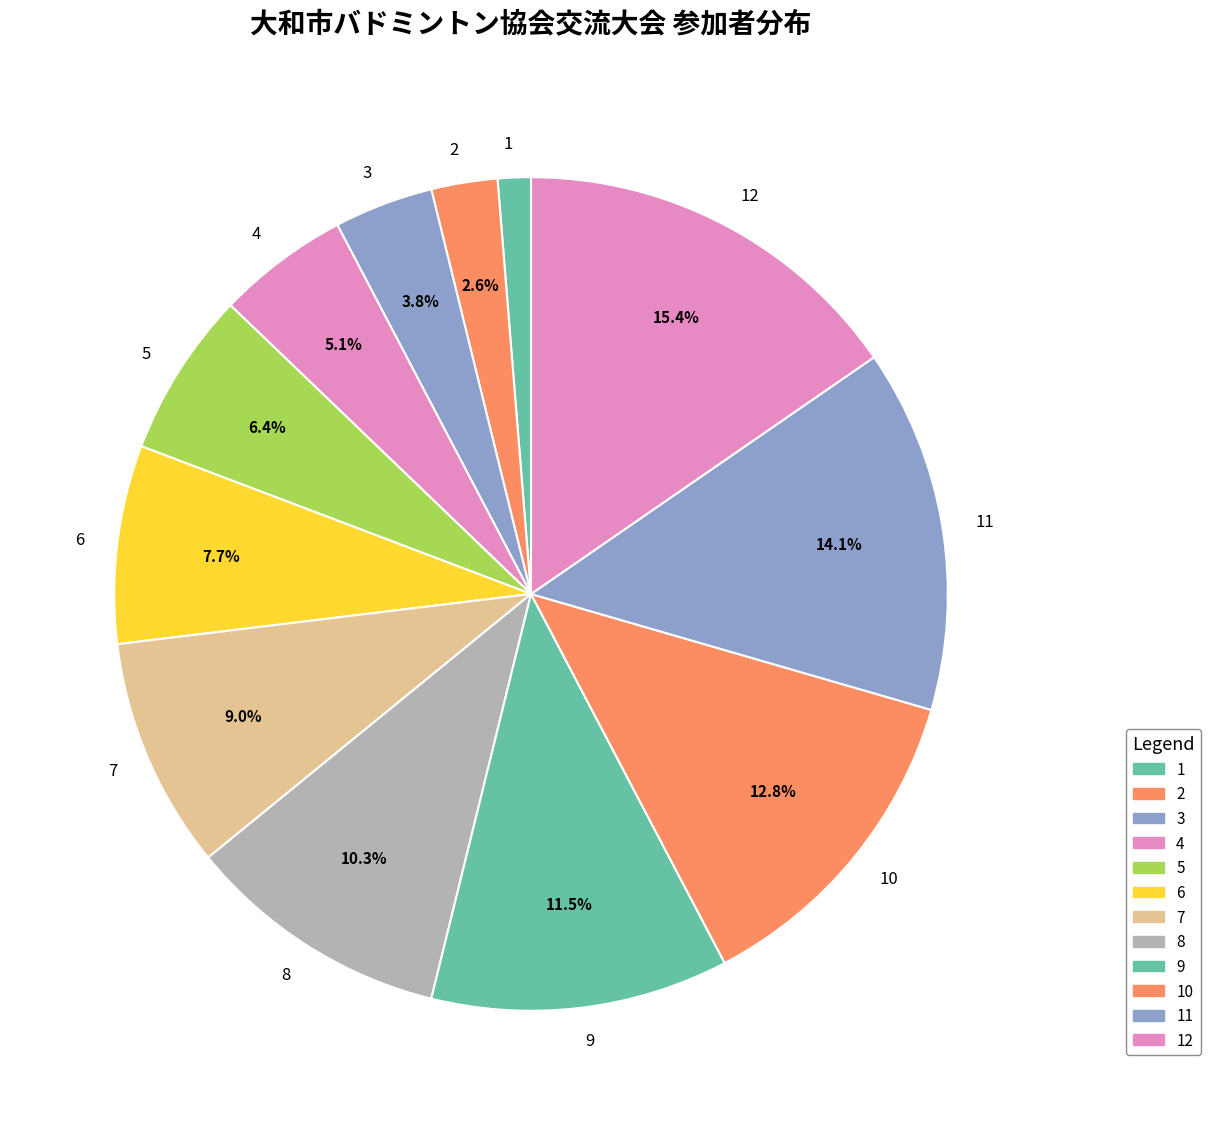

What is the largest slice in the pie chart?

12